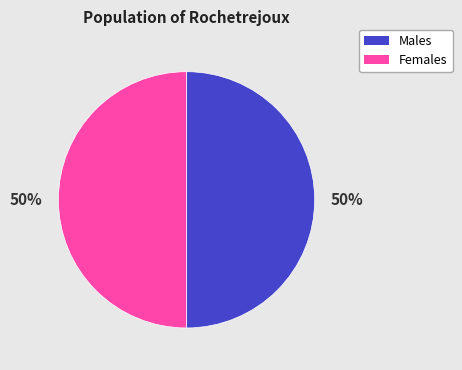

How many slices are in this pie chart?

2